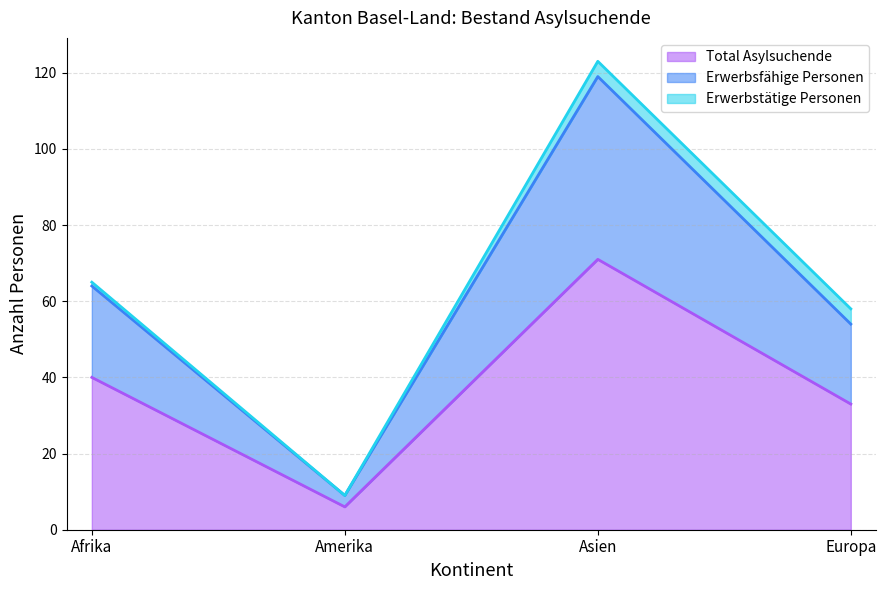

Which category has the highest value across all series?

Asien